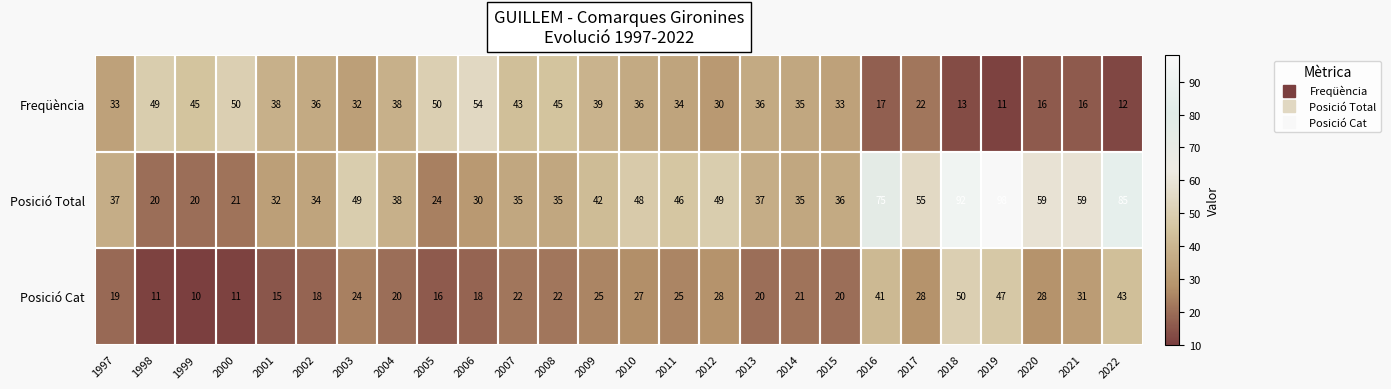

What is the average value of the Freqüència series?

33